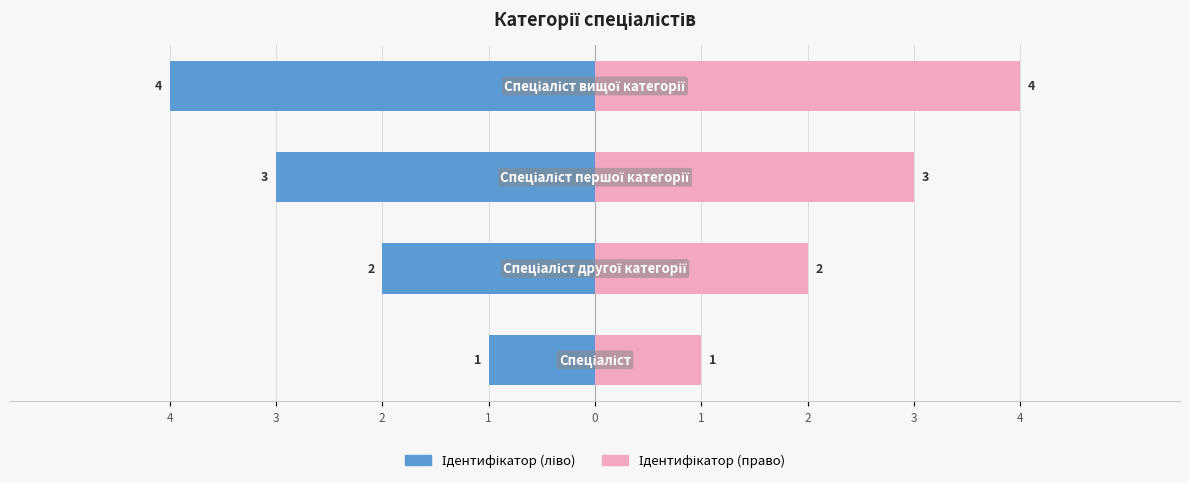

What is the value of the Ідентифікатор (право) bar at the 3rd from the left?

3